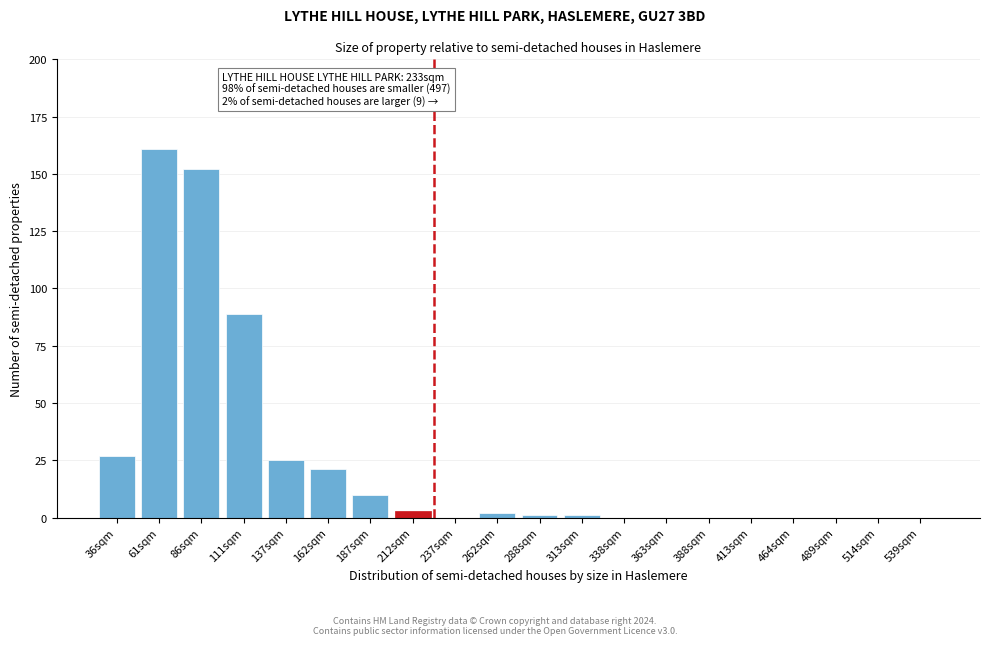

Reading left to right, extract all data points from this chart.

36sqm=27	61sqm=161	86sqm=152	111sqm=89	137sqm=25	162sqm=21	187sqm=10	212sqm=3	237sqm=0	262sqm=2	288sqm=1	313sqm=1	338sqm=0	363sqm=0	388sqm=0	413sqm=0	464sqm=0	489sqm=0	514sqm=0	539sqm=0